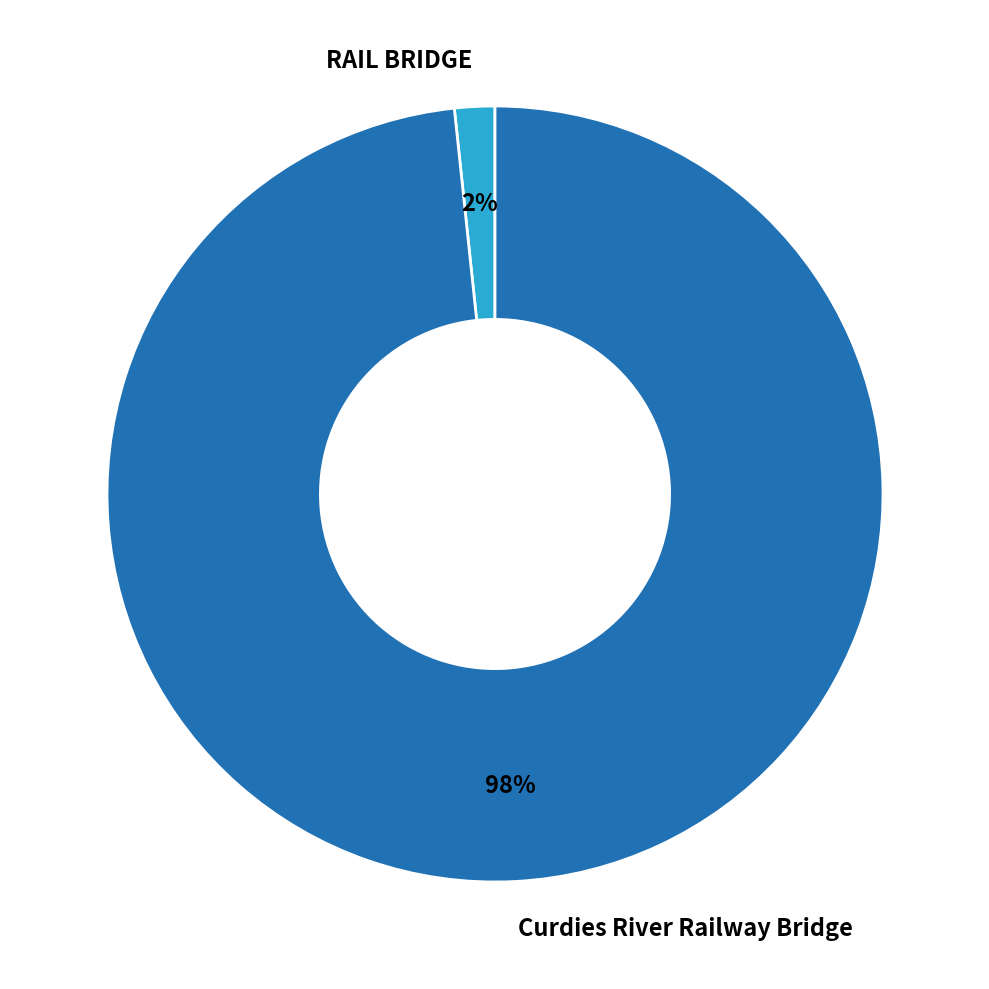

Does any single category account for the majority?

Yes